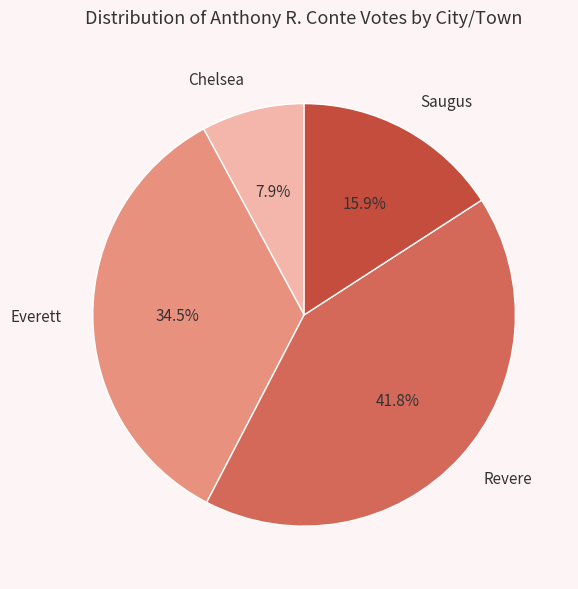

What is the largest slice in the pie chart?

Revere